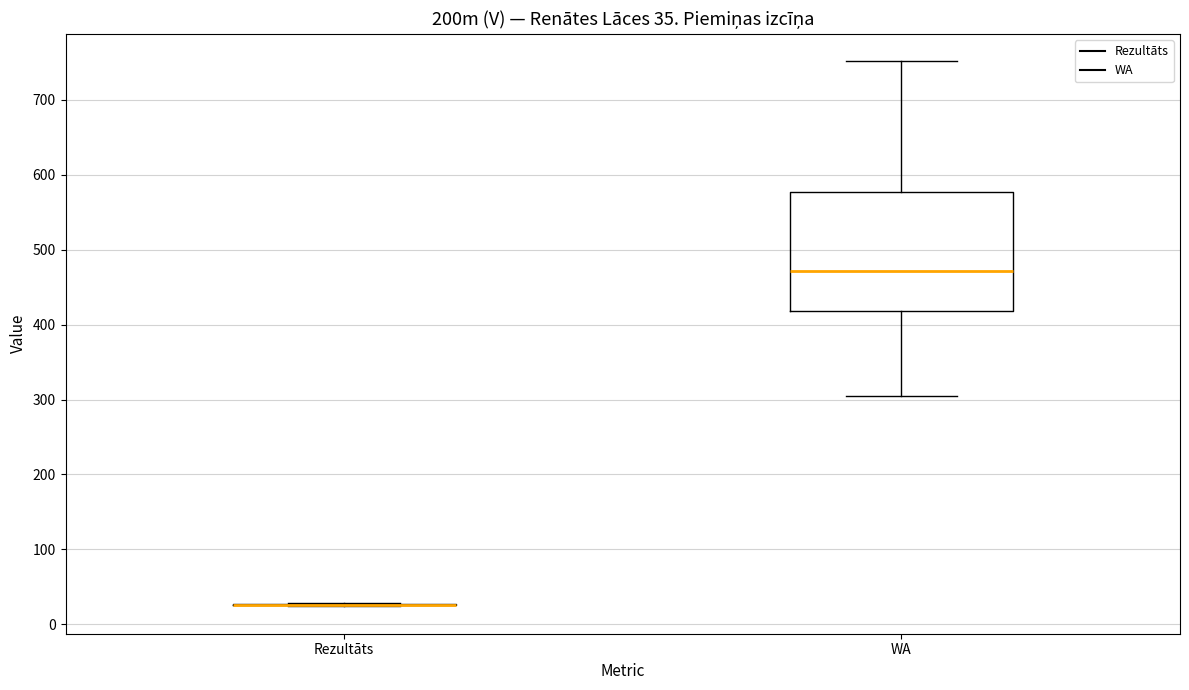

Which box is the tallest, from its lower edge to its upper edge?

WA